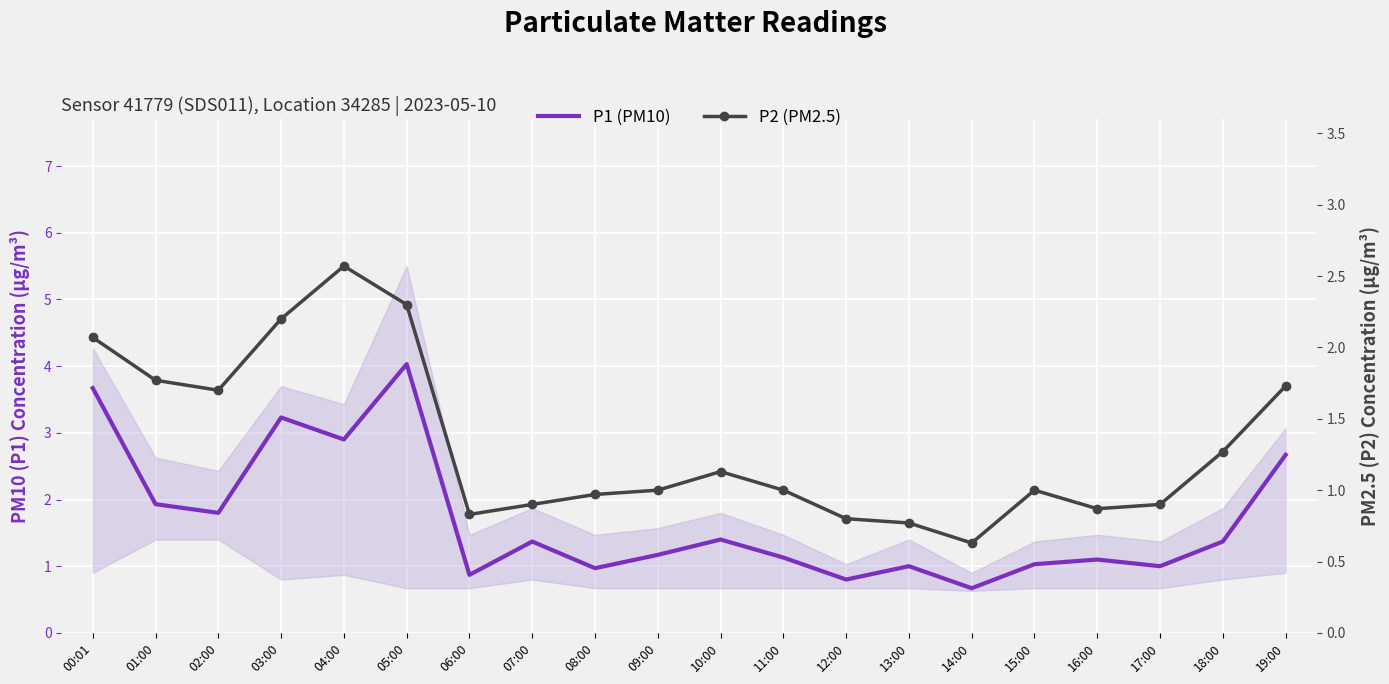

Between 06:00 and 18:00, which is larger?

18:00